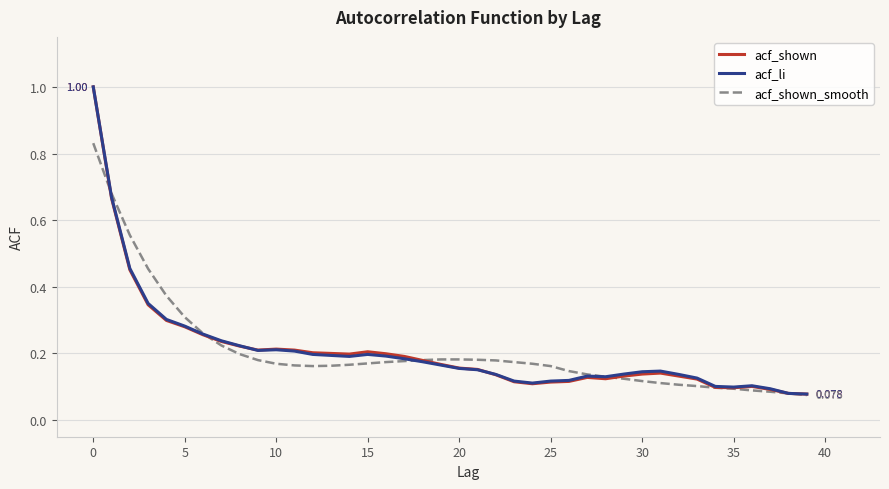

Rank the series by their average value, from lowest to highest.

acf_shown, acf_shown_smooth, acf_li